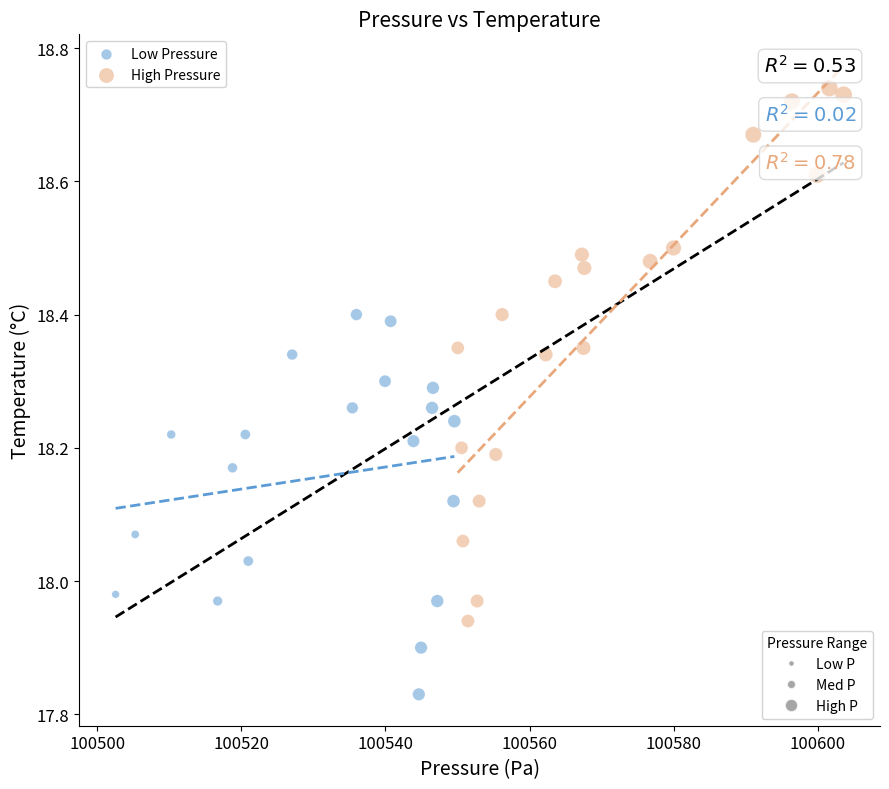

Which series reaches the minimum Y coordinate?

Low Pressure